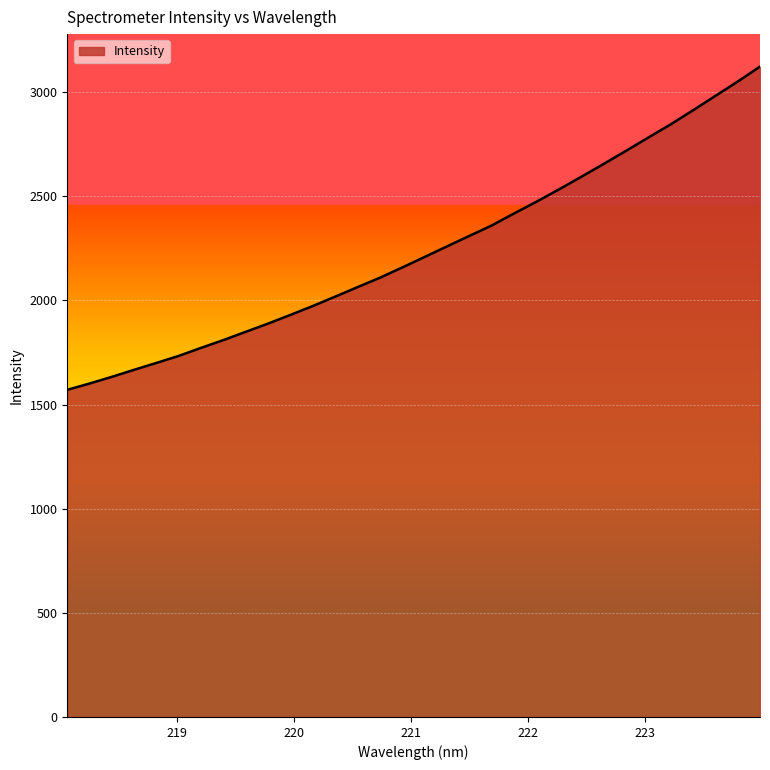

What is the difference between the maximum and minimum values?

1551.6